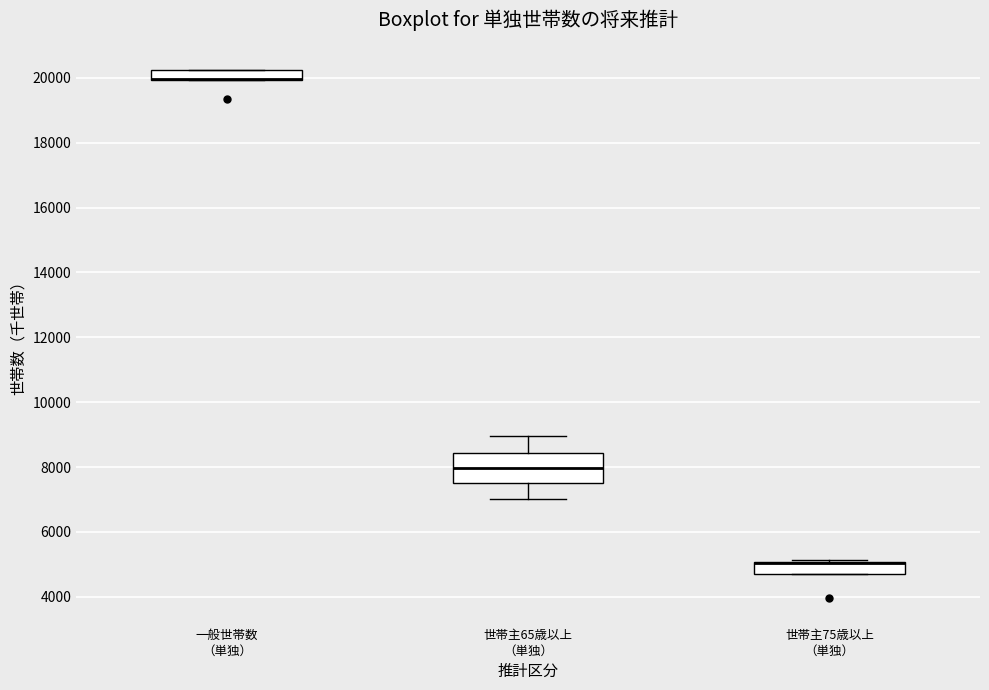

Comparing the boxes themselves (not the whiskers), which one is the tallest?

世帯主65歳以上 （単独）